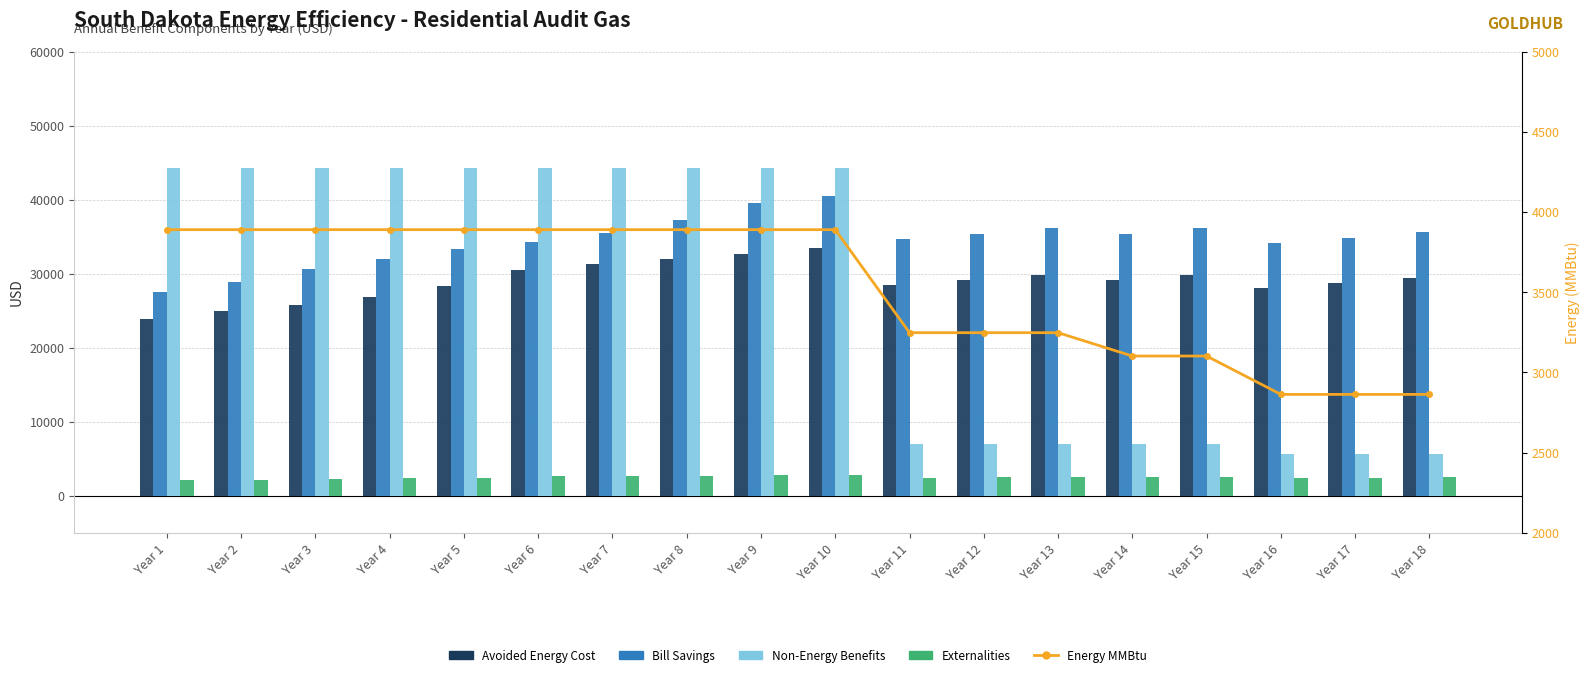

Is the value of Bill Savings at Year 7 greater than the value of Non-Energy Benefits at Year 4?

No